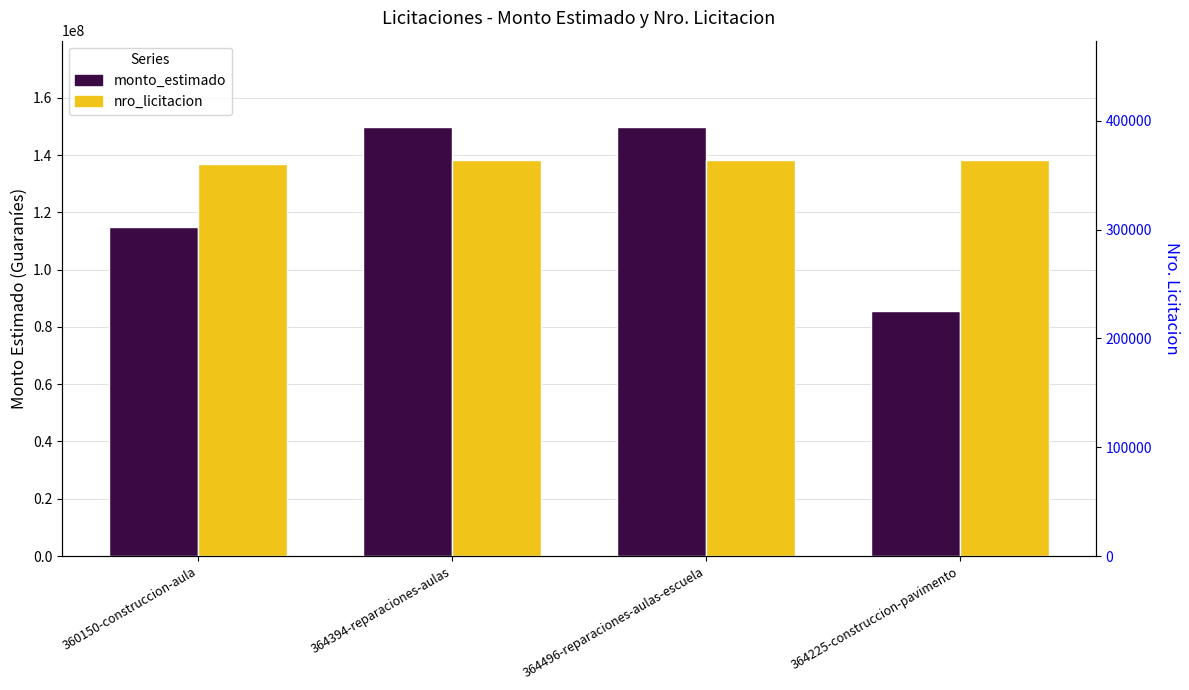

Rank the categories by nro_licitacion value from highest to lowest.

364496-reparaciones-aulas-escuela, 364394-reparaciones-aulas, 364225-construccion-pavimento, 360150-construccion-aula